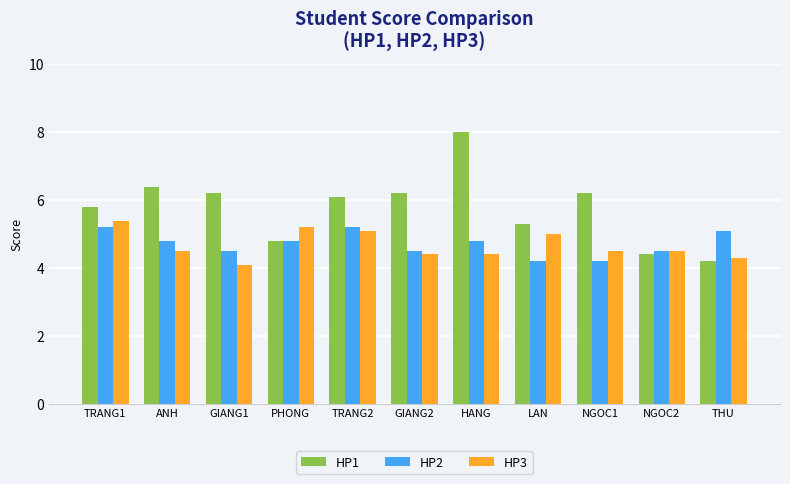

At which category is the sum across all series the highest?

HANG